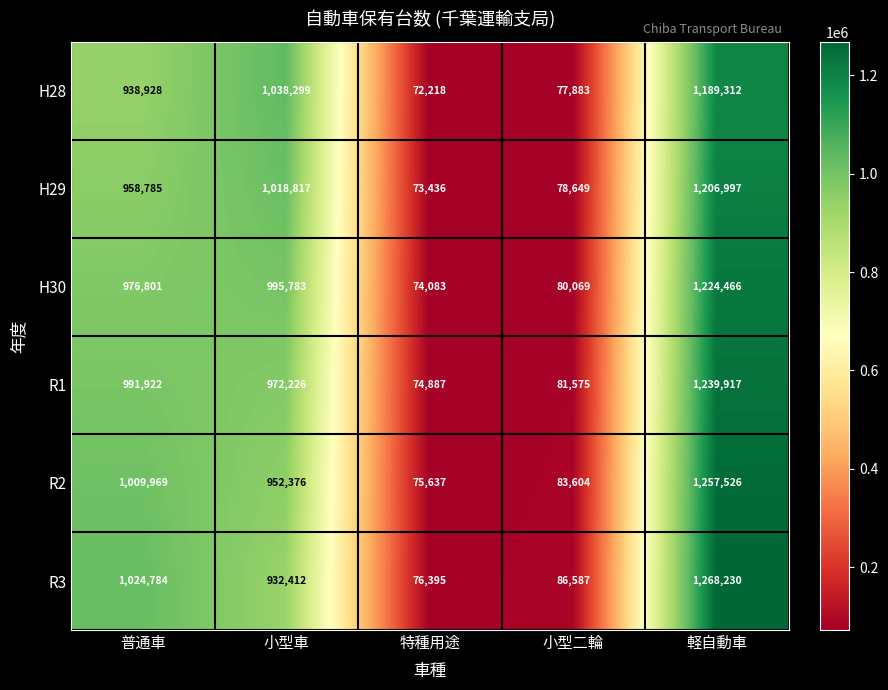

Which series has the largest total across all categories?

R3